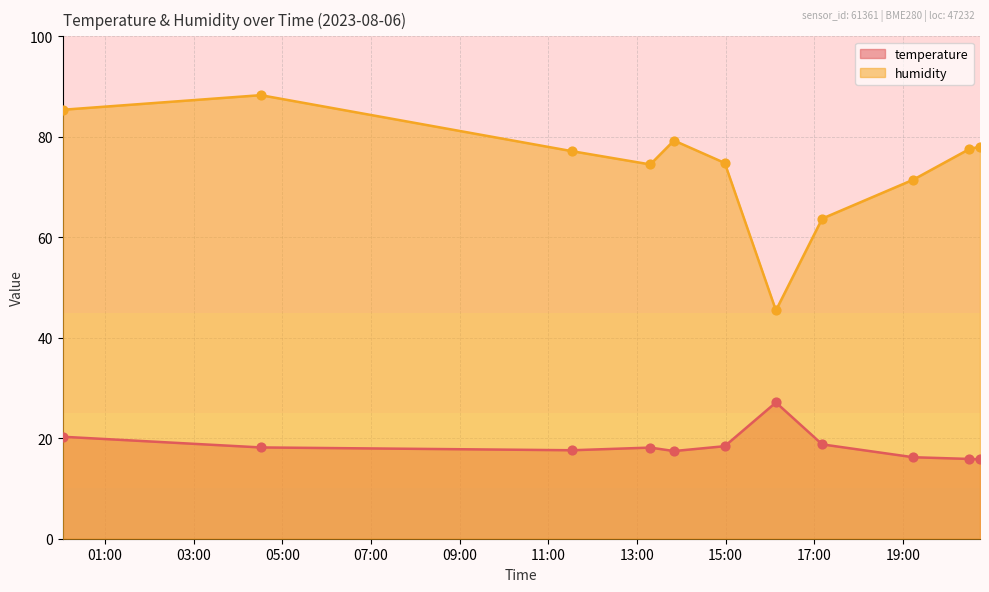

Which series has the largest Y range (max minus min)?

humidity